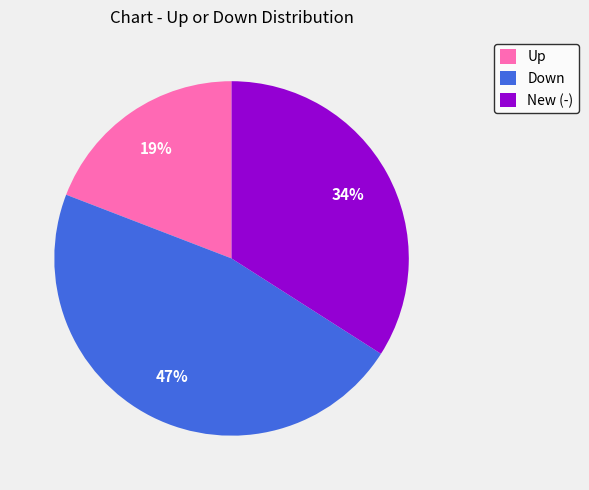

How many slices are in this pie chart?

3